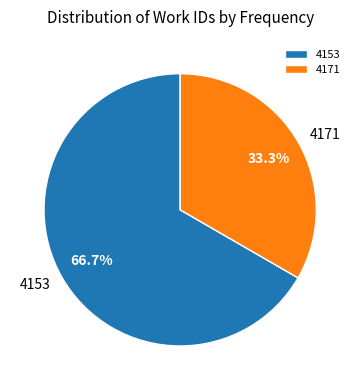

Rank the categories by value from highest to lowest.

4153, 4171